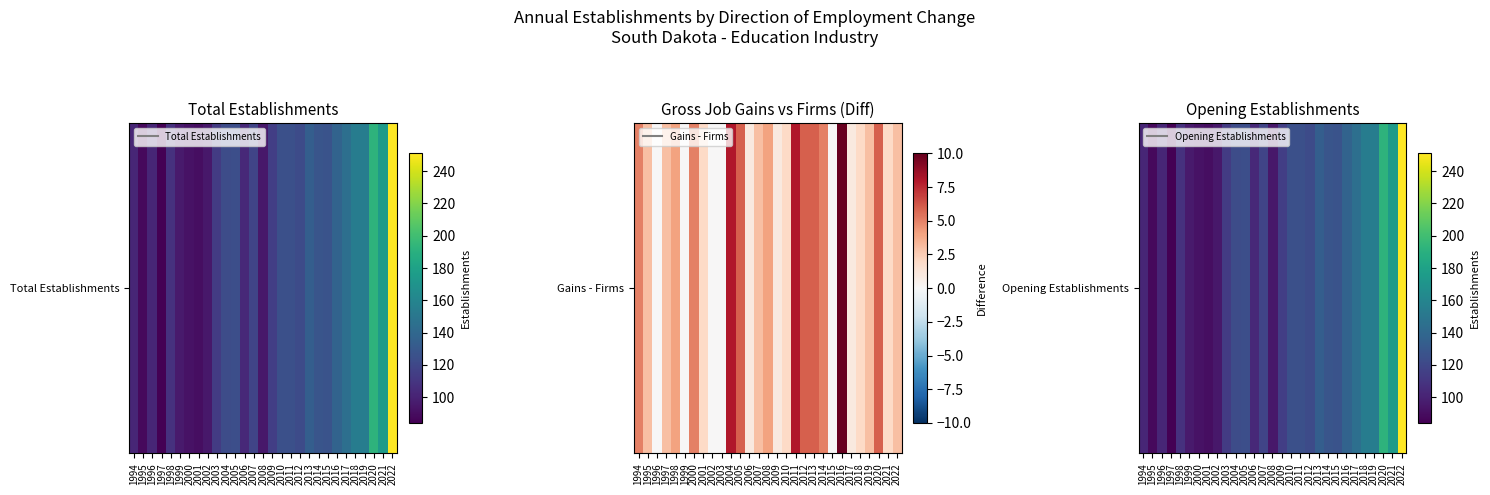

What is the average value?

125